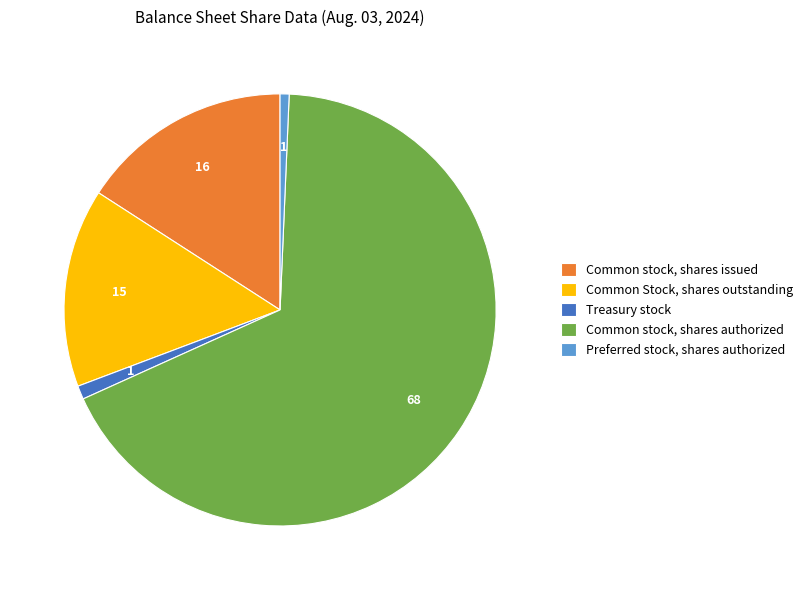

True or false: Common stock, shares issued accounts for 26% of the total.

False